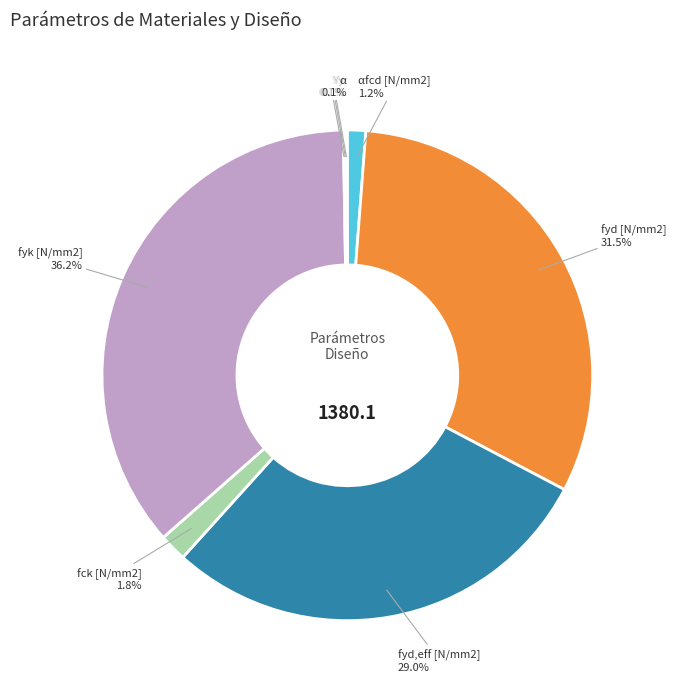

Is there a majority slice in this chart?

No